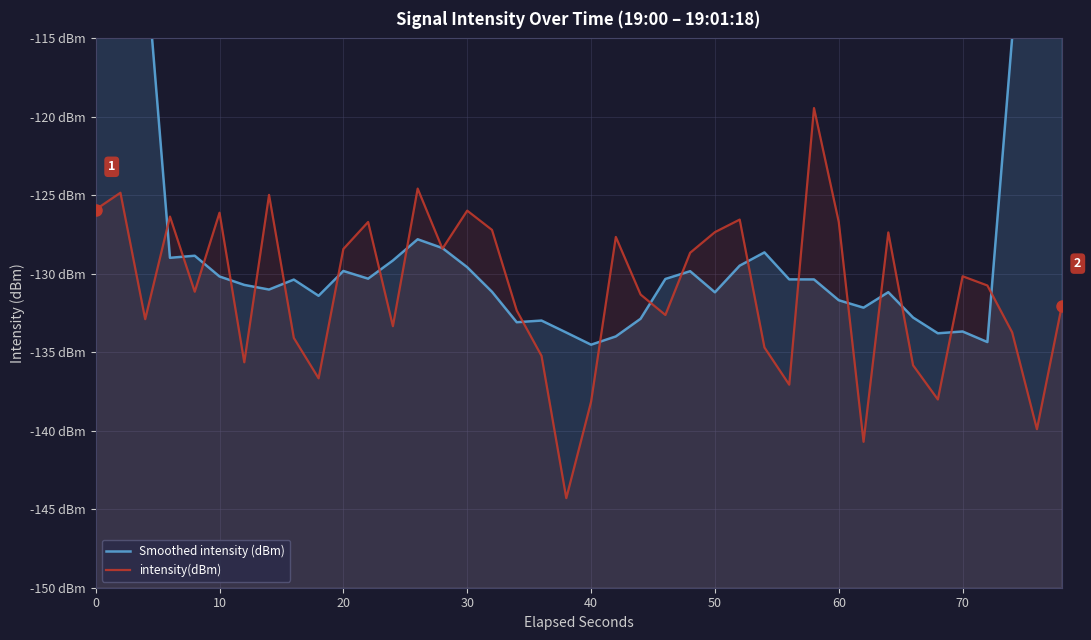

How many values in the Smoothed intensity (dBm) series are below -130?

24